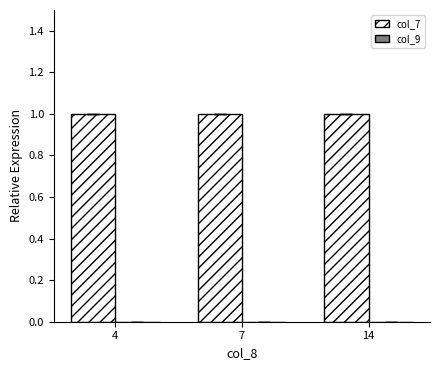

The value at 14 is 1.0. True or false?

True